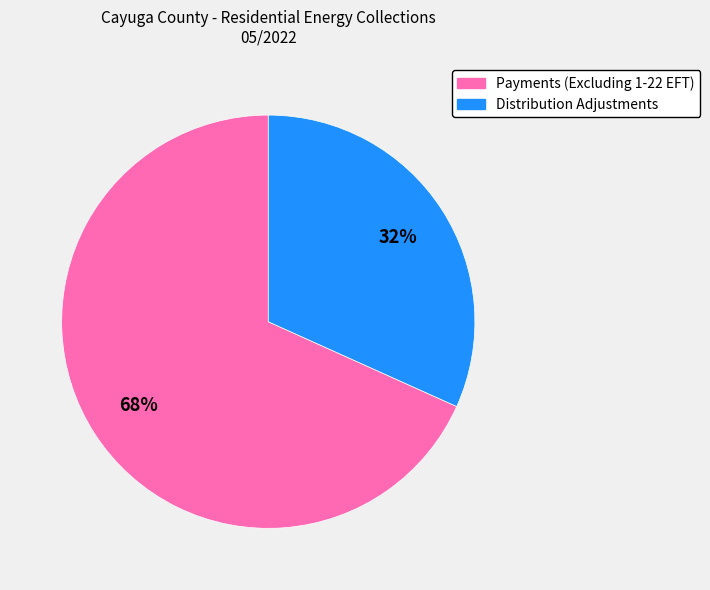

Combined, do Payments (Excluding 1-22 EFT) and Distribution Adjustments account for over 50%?

Yes